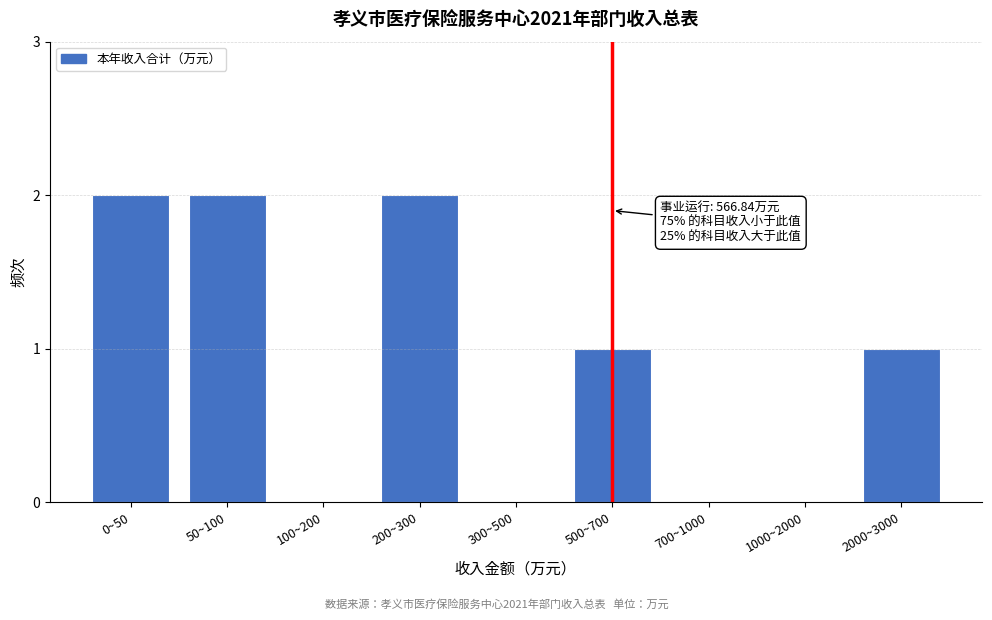

Reading left to right, extract all data points from this chart.

0~50=2	50~100=2	100~200=0	200~300=2	300~500=0	500~700=1	700~1000=0	1000~2000=0	2000~3000=1